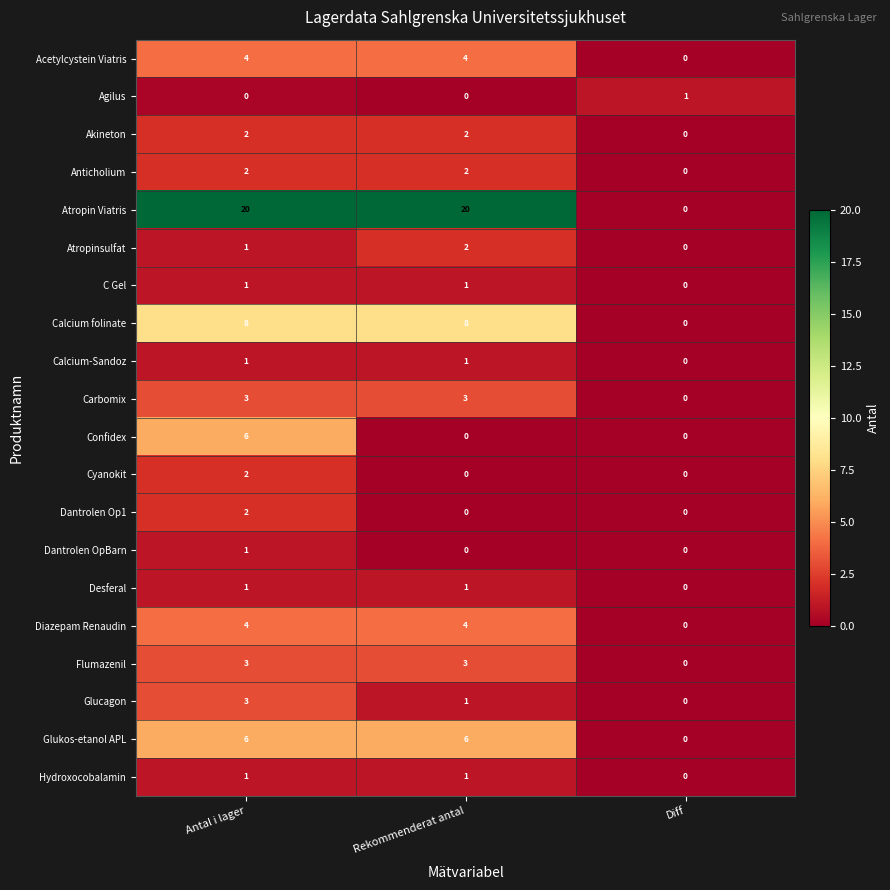

True or false: Glukos-etanol APL has a value of 0 at Diff.

True